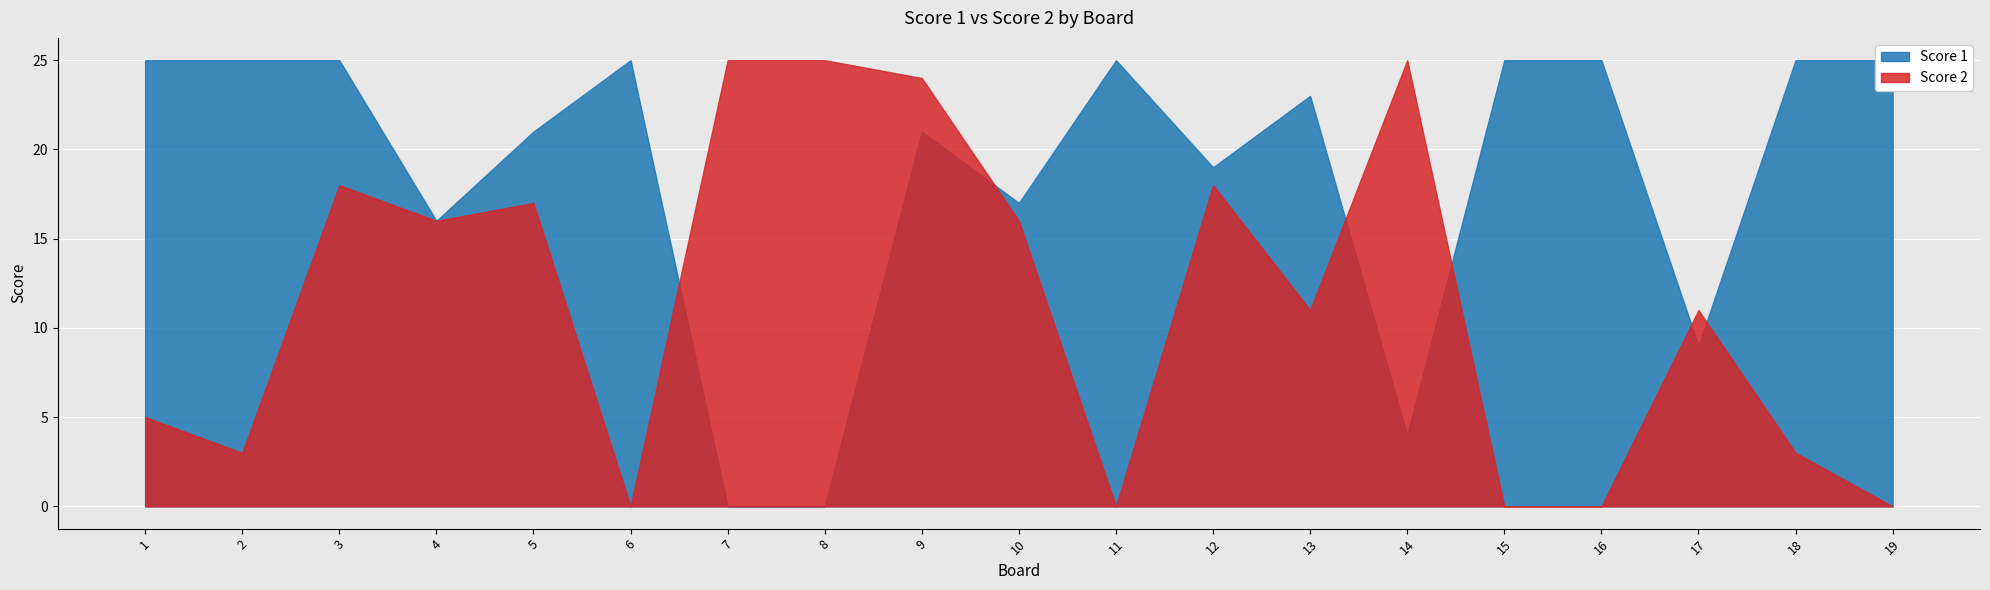

True or false: Score 2 has a value of 22 at 5.

False